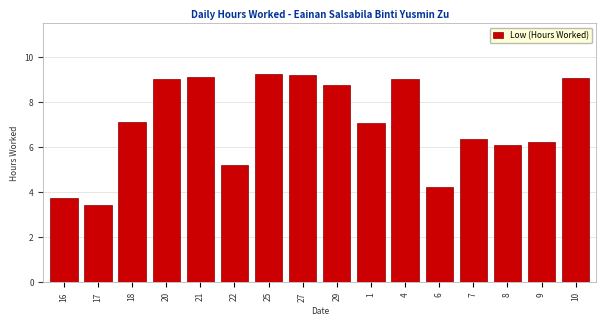

Is it true that the value at 10 is 2.5?

False